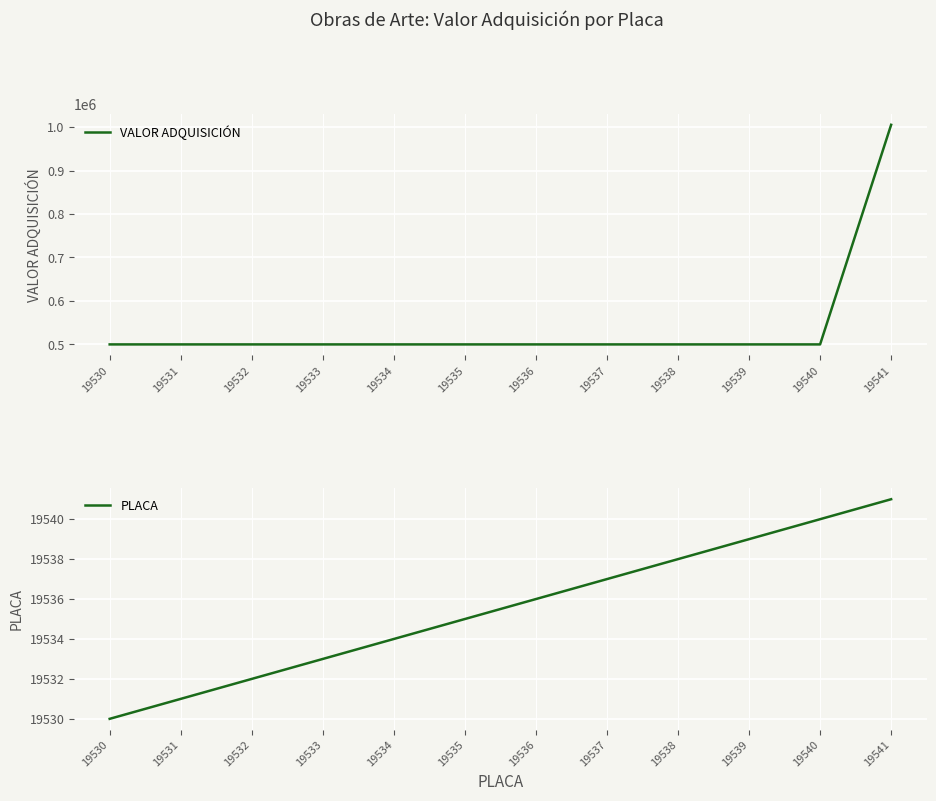

True or false: PLACA and VALOR ADQUISICIÓN cross at least once.

False